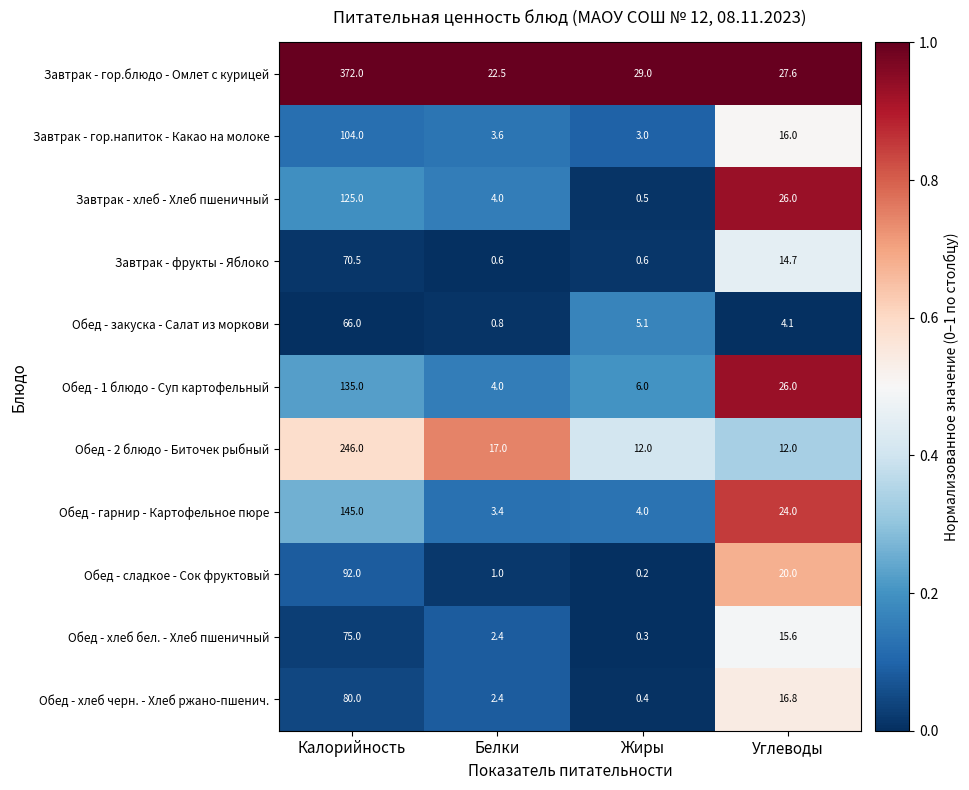

Between Калорийность and Белки, which series saw the biggest shift?

Завтрак - гор.блюдо - Омлет с курицей